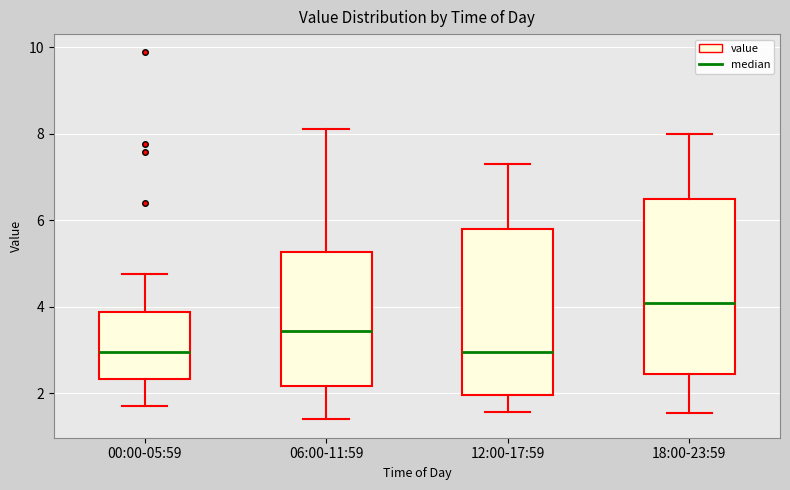

Where does the median line of the box for 06:00-11:59 sit on the y-axis? The values are not printed on the chart, so give them approximately, as read against the axis.

3.4